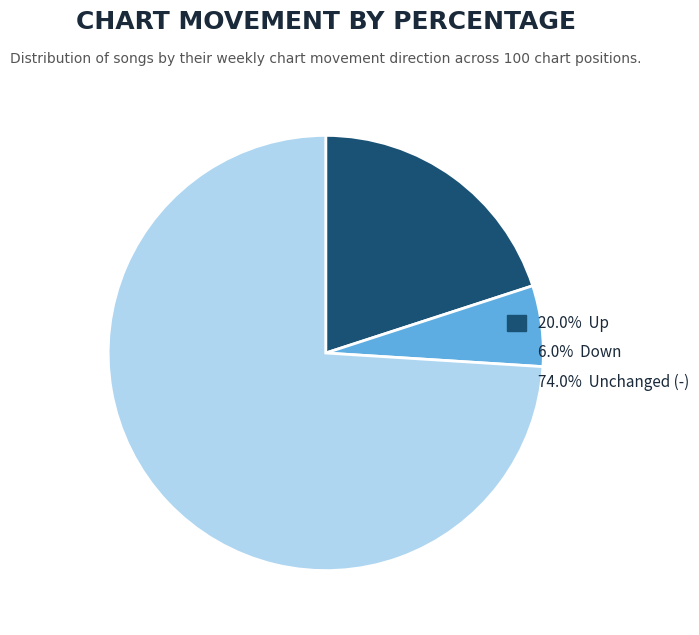

Is there any slice that represents more than half of the pie?

Yes